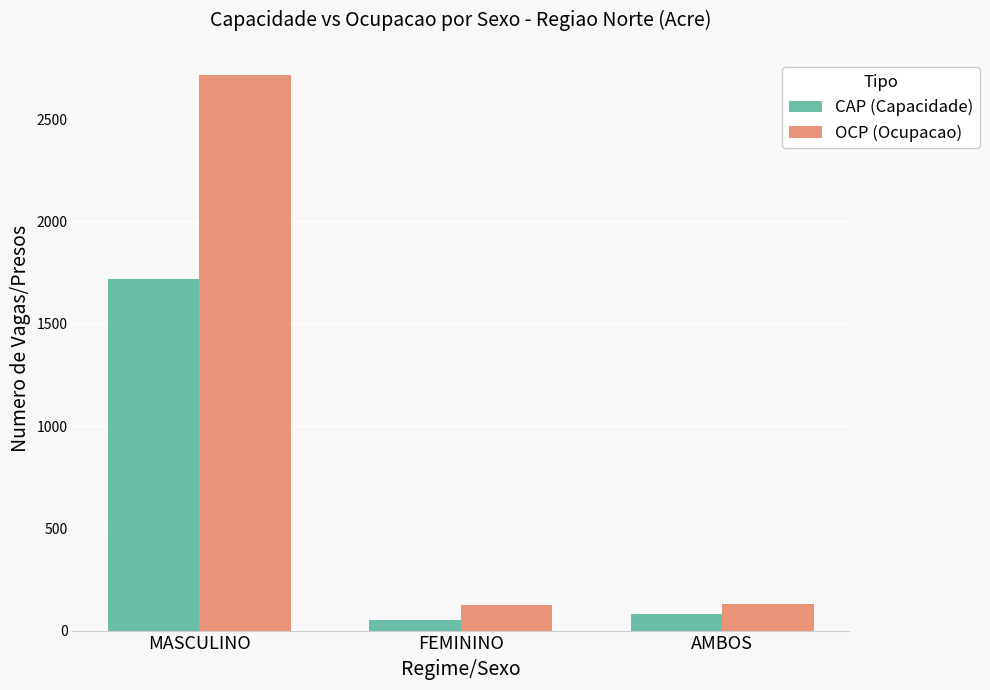

What is the minimum value for OCP (Ocupacao)?

123